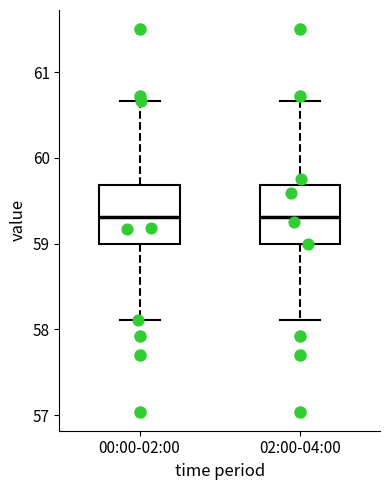

Reading left to right, transcribe this box plot: for each box, give where its median line is, the range the box spans, and where its two whiskers end, as read against the y-axis. The values are not printed on the chart, so give them approximately, as read against the axis.

00:00-02:00: median 59.3, box 59.0 to 59.7, whiskers 58.1 to 60.7
02:00-04:00: median 59.3, box 59.0 to 59.7, whiskers 58.1 to 60.7